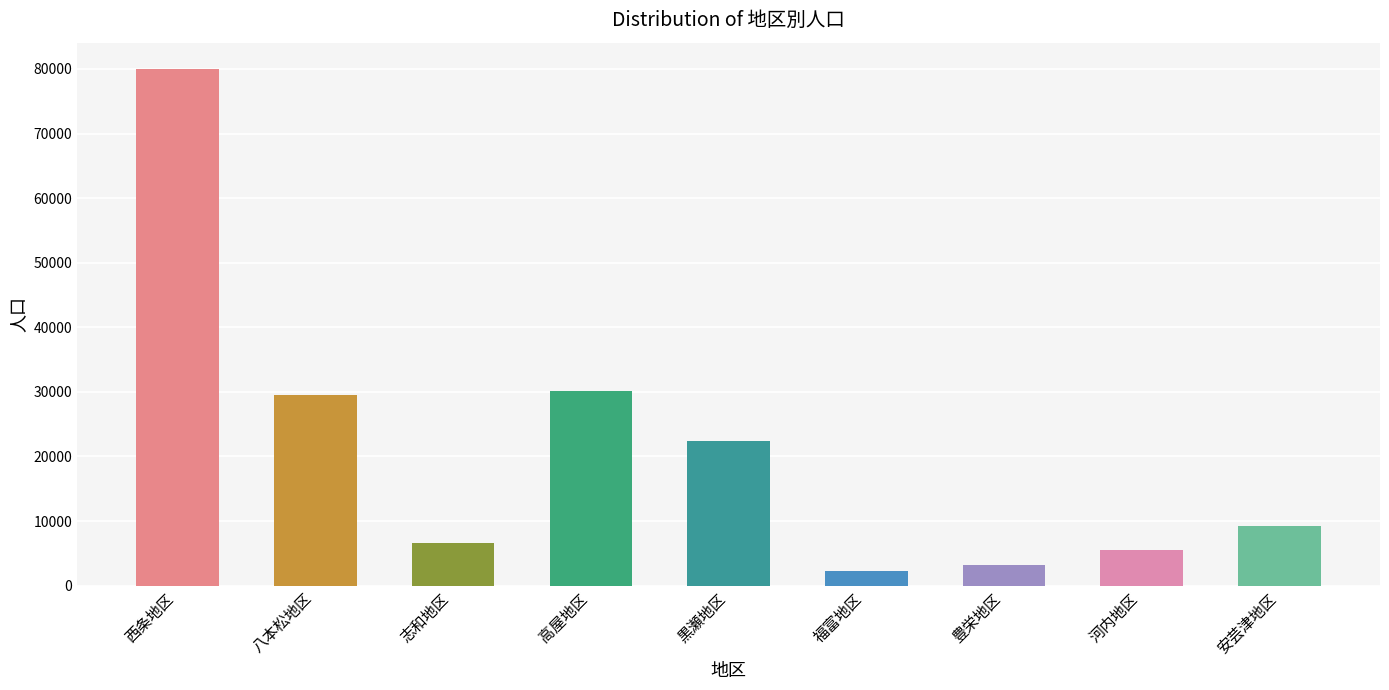

What is the change in value from 八本松地区 to 黒瀬地区?

-7129